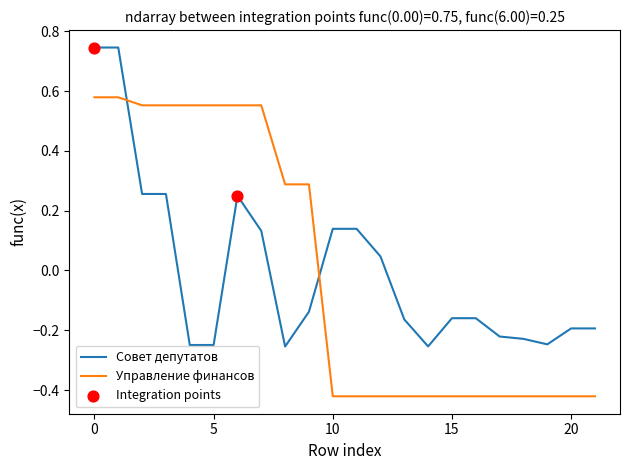

Which series ends up on top after the final intersection of Совет депутатов and Управление финансов?

Совет депутатов